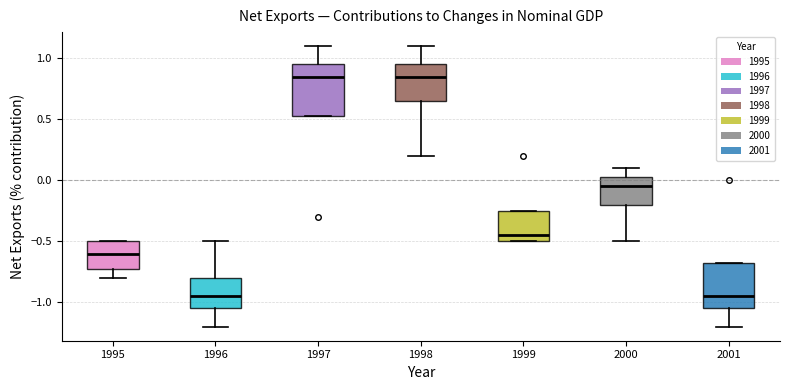

Reading left to right, read every box against the y-axis: the position of its median line, the range the box covers, and the ends of its whiskers. The values are not printed on the chart, so give them approximately, as read against the axis.

1995: median -0.60, box -0.70 to -0.50, whiskers -0.80 to -0.50
1996: median -0.95, box -1.05 to -0.80, whiskers -1.20 to -0.50
1997: median 0.85, box 0.55 to 0.95, whiskers 0.55 to 1.10
1998: median 0.85, box 0.65 to 0.95, whiskers 0.20 to 1.10
1999: median -0.45, box -0.50 to -0.25, whiskers -0.50 to -0.25
2000: median -0.05, box -0.20 to 0.05, whiskers -0.50 to 0.10
2001: median -0.95, box -1.05 to -0.65, whiskers -1.20 to -0.65